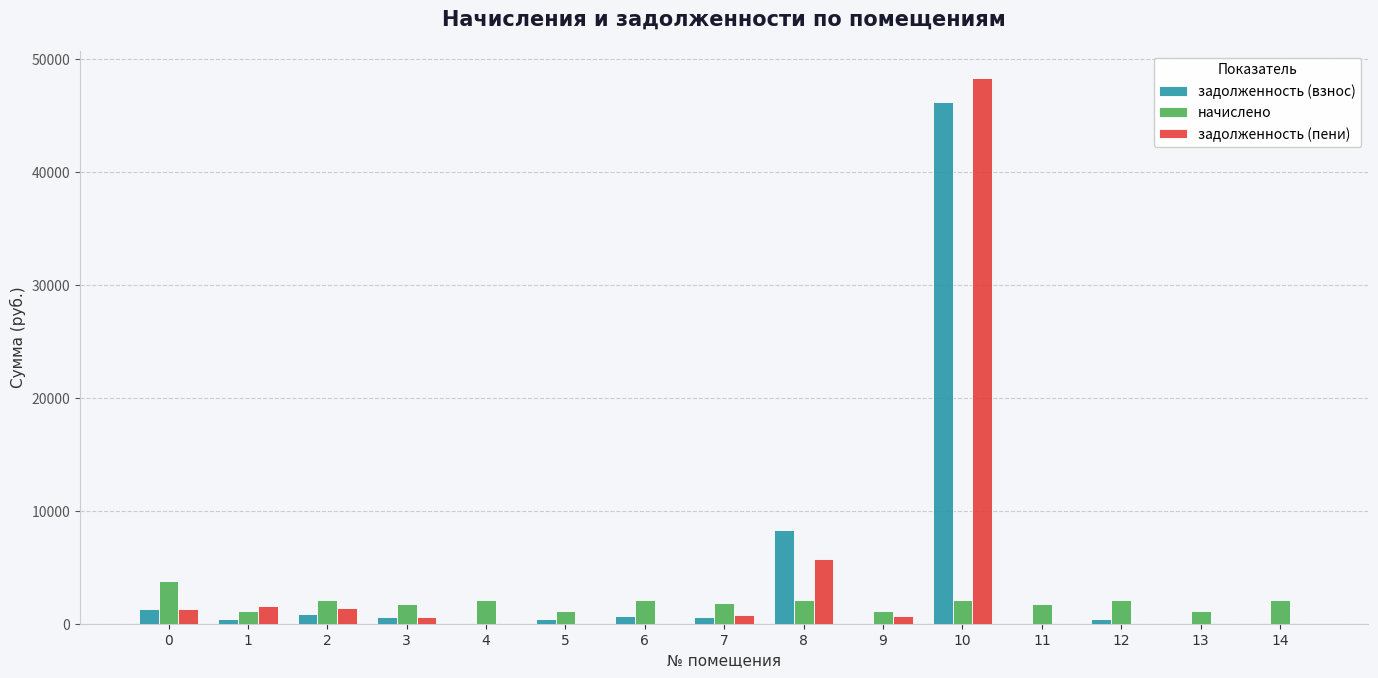

How many groups of bars are there?

15